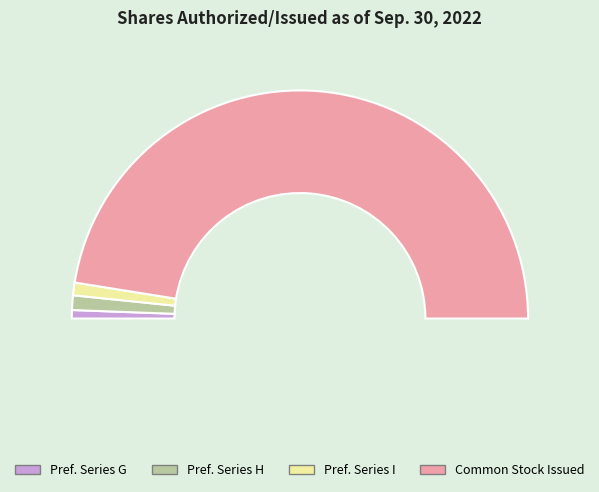

To the nearest percent, what portion does Preferred stock, shares authorized (Series I) represent?

2%